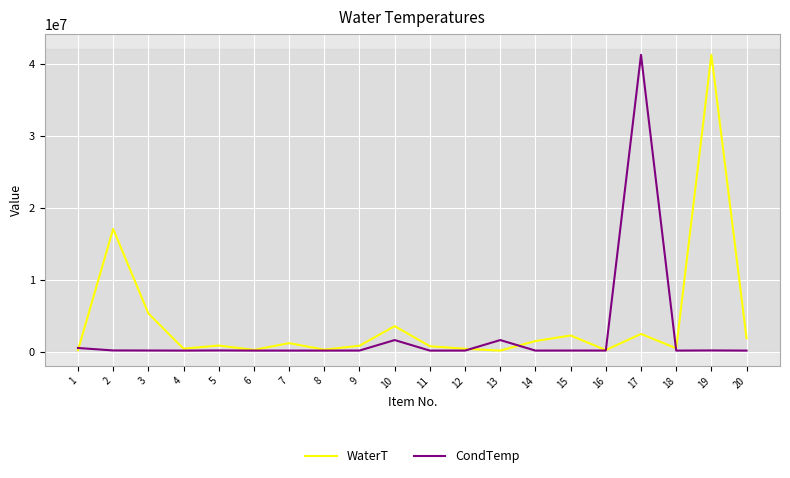

At which category is the sum across all series the highest?

17